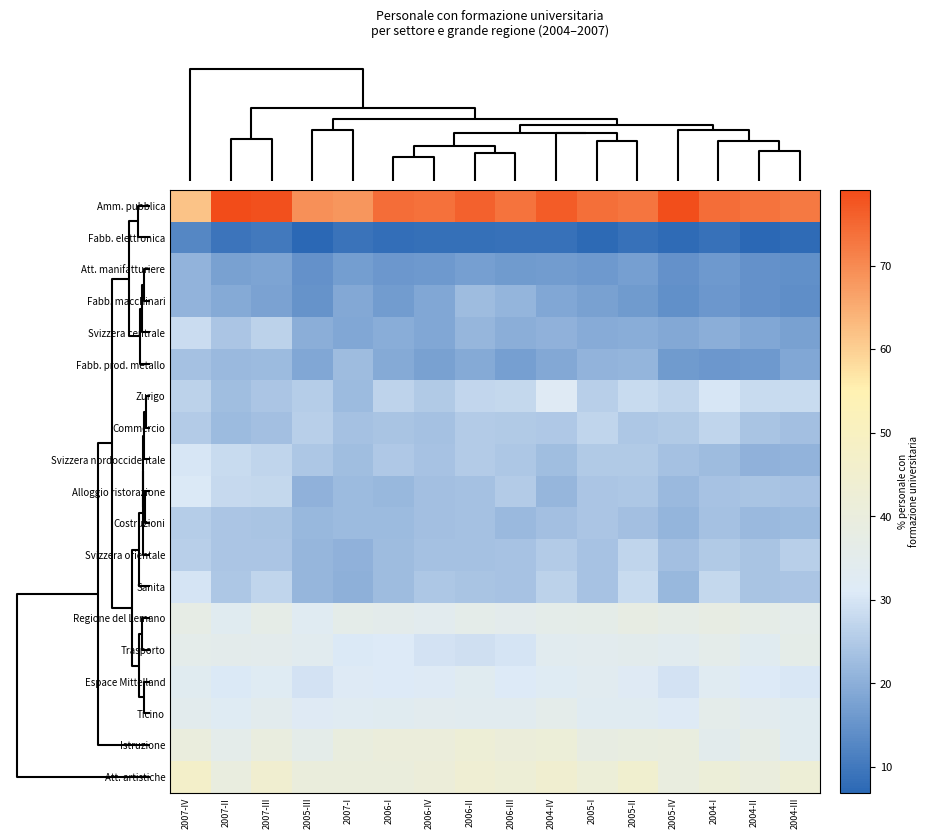

Reading left to right, what are all the values shown in this chart?

Amm. pubblica: 2007-IV=61.7	2007-II=79.1	2007-III=78.4	2005-III=69.2	2007-I=68.1	2006-I=74.0	2006-IV=73.7	2006-II=75.8	2006-III=73.2	2004-IV=76.7	2005-I=73.9	2005-II=73.0	2005-IV=78.8	2004-I=74.3	2004-II=73.4	2004-III=72.6
Fabb. elettronica: 2007-IV=12.6	2007-II=9.3	2007-III=10.2	2005-III=7.0	2007-I=9.0	2006-I=8.2	2006-IV=8.5	2006-II=8.4	2006-III=8.8	2004-IV=8.8	2005-I=7.4	2005-II=8.8	2005-IV=7.7	2004-I=8.9	2004-II=6.9	2004-III=7.6
Att. manifatturiere: 2007-IV=20.9	2007-II=17.4	2007-III=18.0	2005-III=14.6	2007-I=17.0	2006-I=15.8	2006-IV=16.2	2006-II=17.2	2006-III=16.5	2004-IV=16.5	2005-I=16.0	2005-II=17.1	2005-IV=14.6	2004-I=16.2	2004-II=14.8	2004-III=14.5
Fabb. macchinari: 2007-IV=20.8	2007-II=19.2	2007-III=17.7	2005-III=14.9	2007-I=18.9	2006-I=16.6	2006-IV=18.8	2006-II=22.6	2006-III=21.2	2004-IV=18.5	2005-I=17.4	2005-II=16.3	2005-IV=14.4	2004-I=15.7	2004-II=14.6	2004-III=14.1
Svizzera centrale: 2007-IV=28.5	2007-II=24.3	2007-III=26.4	2005-III=20.0	2007-I=18.5	2006-I=19.7	2006-IV=18.6	2006-II=21.5	2006-III=20.0	2004-IV=20.5	2005-I=19.3	2005-II=19.8	2005-IV=19.0	2004-I=20.1	2004-II=18.6	2004-III=17.6
Fabb. prod. metallo: 2007-IV=23.4	2007-II=22.1	2007-III=22.3	2005-III=18.6	2007-I=22.5	2006-I=19.1	2006-IV=17.4	2006-II=19.2	2006-III=17.2	2004-IV=18.8	2005-I=21.0	2005-II=21.2	2005-IV=16.2	2004-I=15.9	2004-II=16.1	2004-III=18.7
Zurigo: 2007-IV=26.5	2007-II=22.8	2007-III=24.3	2005-III=25.7	2007-I=22.4	2006-I=26.8	2006-IV=25.1	2006-II=27.4	2006-III=27.5	2004-IV=31.9	2005-I=26.0	2005-II=28.3	2005-IV=27.0	2004-I=30.1	2004-II=28.2	2004-III=28.1
Commercio: 2007-IV=25.3	2007-II=22.4	2007-III=23.2	2005-III=26.1	2007-I=23.6	2006-I=24.1	2006-IV=23.5	2006-II=25.4	2006-III=25.1	2004-IV=24.8	2005-I=27.2	2005-II=24.6	2005-IV=25.0	2004-I=27.1	2004-II=23.9	2004-III=23.0
Svizzera nordoccidentale: 2007-IV=30.2	2007-II=28.1	2007-III=27.0	2005-III=24.5	2007-I=23.0	2006-I=24.8	2006-IV=23.8	2006-II=25.5	2006-III=24.5	2004-IV=22.7	2005-I=25.0	2005-II=25.1	2005-IV=23.3	2004-I=22.6	2004-II=20.7	2004-III=20.9
Alloggio ristorazione: 2007-IV=30.9	2007-II=27.9	2007-III=27.6	2005-III=20.5	2007-I=22.4	2006-I=21.7	2006-IV=23.0	2006-II=23.4	2006-III=25.4	2004-IV=21.5	2005-I=24.4	2005-II=24.6	2005-IV=21.9	2004-I=23.7	2004-II=24.0	2004-III=23.6
Costruzioni: 2007-IV=25.6	2007-II=24.2	2007-III=24.0	2005-III=21.9	2007-I=22.4	2006-I=22.4	2006-IV=23.2	2006-II=23.4	2006-III=22.1	2004-IV=23.2	2005-I=24.2	2005-II=23.2	2005-IV=21.1	2004-I=23.4	2004-II=22.1	2004-III=22.3
Svizzera orientale: 2007-IV=26.0	2007-II=24.2	2007-III=24.3	2005-III=21.5	2007-I=20.6	2006-I=22.7	2006-IV=23.3	2006-II=23.5	2006-III=23.7	2004-IV=25.5	2005-I=23.7	2005-II=27.2	2005-IV=23.1	2004-I=25.0	2004-II=23.9	2004-III=26.0
Sanita: 2007-IV=29.8	2007-II=24.6	2007-III=27.1	2005-III=21.4	2007-I=20.4	2006-I=22.5	2006-IV=24.6	2006-II=23.9	2006-III=23.7	2004-IV=26.4	2005-I=23.6	2005-II=28.3	2005-IV=21.6	2004-I=27.6	2004-II=24.0	2004-III=24.2
Regione del Lemano: 2007-IV=37.3	2007-II=33.3	2007-III=36.2	2005-III=32.7	2007-I=35.9	2006-I=35.1	2006-IV=34.3	2006-II=35.8	2006-III=35.0	2004-IV=35.9	2005-I=36.0	2005-II=37.8	2005-IV=36.6	2004-I=37.8	2004-II=36.8	2004-III=35.5
Trasporto: 2007-IV=35.4	2007-II=35.2	2007-III=34.9	2005-III=33.9	2007-I=30.7	2006-I=30.9	2006-IV=29.7	2006-II=29.1	2006-III=29.9	2004-IV=33.8	2005-I=34.2	2005-II=34.7	2005-IV=33.8	2004-I=35.7	2004-II=33.3	2004-III=36.1
Espace Mittelland: 2007-IV=33.3	2007-II=30.9	2007-III=32.4	2005-III=29.6	2007-I=31.5	2006-I=30.9	2006-IV=31.5	2006-II=33.1	2006-III=31.1	2004-IV=32.3	2005-I=33.5	2005-II=31.9	2005-IV=29.5	2004-I=32.8	2004-II=30.9	2004-III=30.6
Ticino: 2007-IV=34.3	2007-II=32.3	2007-III=34.3	2005-III=32.3	2007-I=32.8	2006-I=33.3	2006-IV=34.2	2006-II=33.8	2006-III=33.8	2004-IV=35.6	2005-I=33.0	2005-II=33.0	2005-IV=31.7	2004-I=35.5	2004-II=34.2	2004-III=33.4
Istruzione: 2007-IV=40.2	2007-II=35.7	2007-III=39.4	2005-III=35.7	2007-I=39.8	2006-I=40.6	2006-IV=40.5	2006-II=42.6	2006-III=41.2	2004-IV=41.8	2005-I=38.5	2005-II=38.8	2005-IV=39.2	2004-I=34.6	2004-II=36.4	2004-III=33.3
Att. artistiche: 2007-IV=46.7	2007-II=39.4	2007-III=44.7	2005-III=40.3	2007-I=40.3	2006-I=40.4	2006-IV=41.5	2006-II=43.5	2006-III=42.3	2004-IV=44.5	2005-I=41.7	2005-II=44.8	2005-IV=39.5	2004-I=41.8	2004-II=40.1	2004-III=42.2